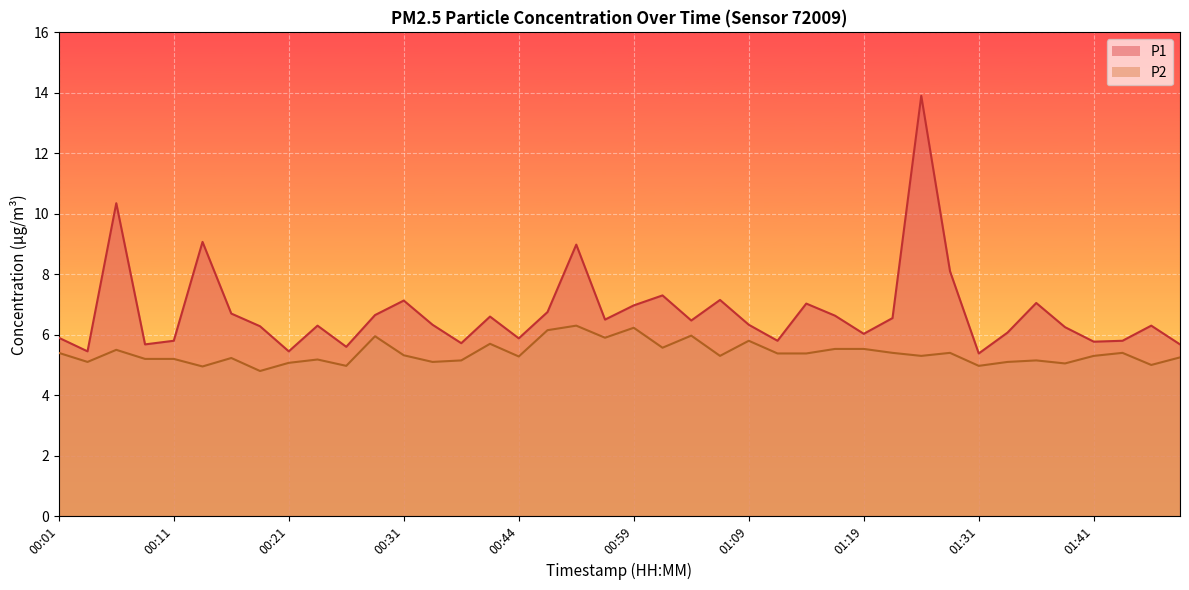

True or false: P2 and P1 cross at least once.

False